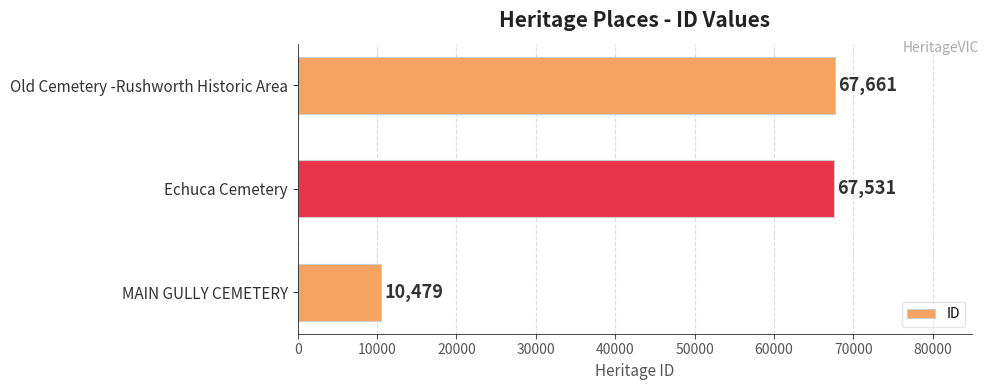

The chart shows a value of 100388 at Echuca Cemetery. True or false?

False